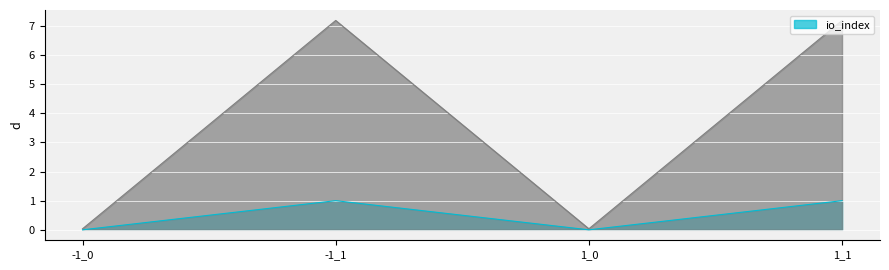

How many lines are shown in the chart?

2